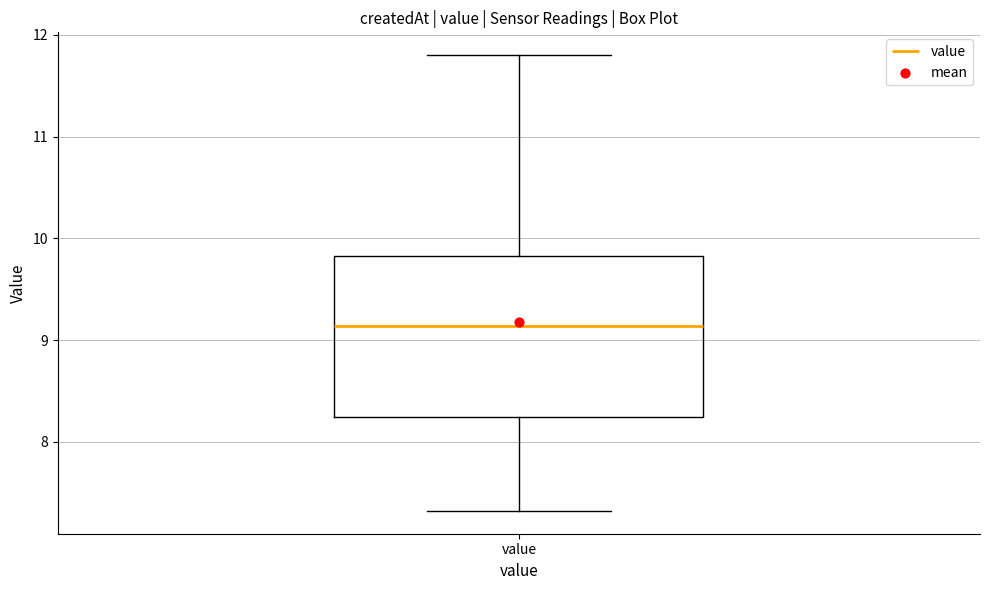

Transcribe this box plot: give where the median line is, the range the box spans, and where the two whiskers end, as read against the y-axis. The values are not printed on the chart, so give them approximately, as read against the axis.

median 9.1, box 8.2 to 9.8, whiskers 7.3 to 11.8